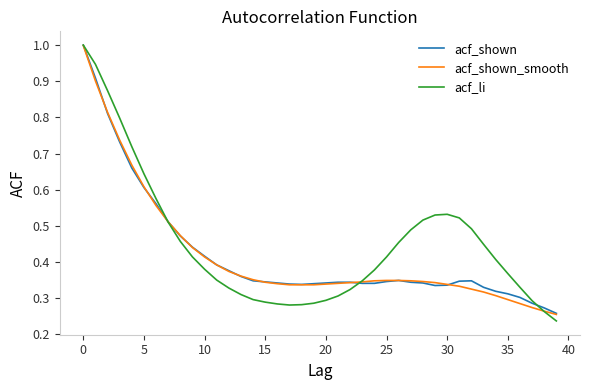

At how many categories does at least one series exceed 0?

40